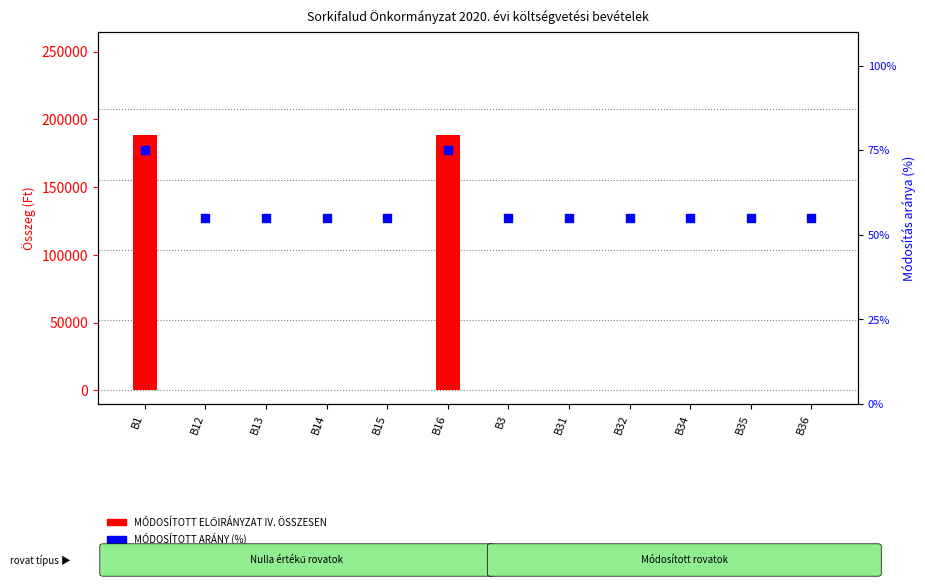

At which category is the sum across all series the highest?

B1